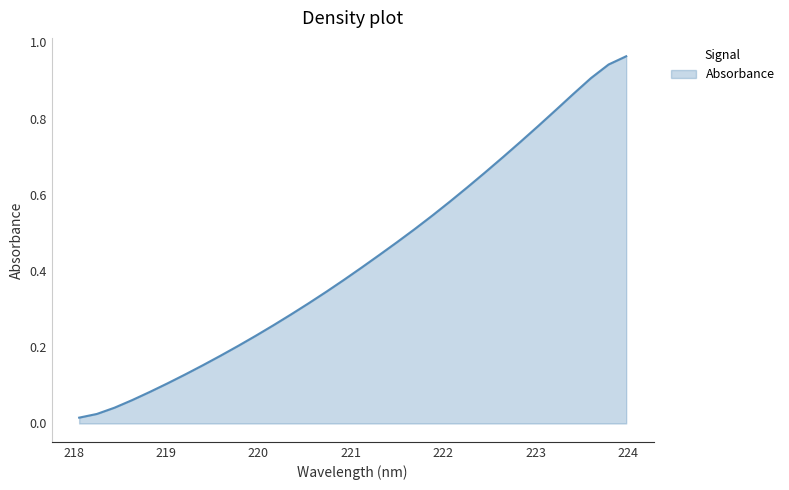

Does the chart display data point markers on the line(s)?

No